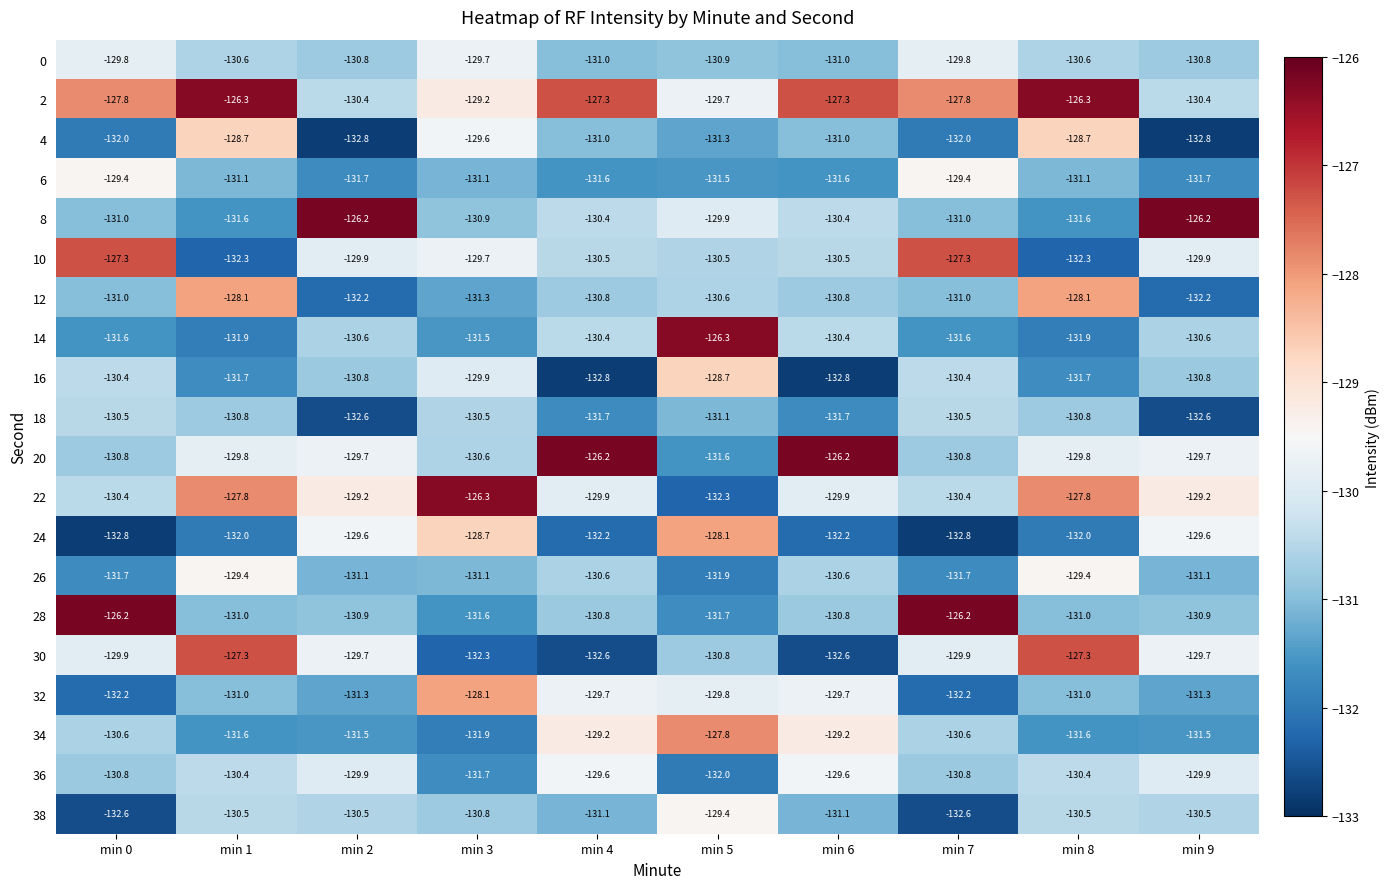

Which category has the highest value in the 0 series?

min 3